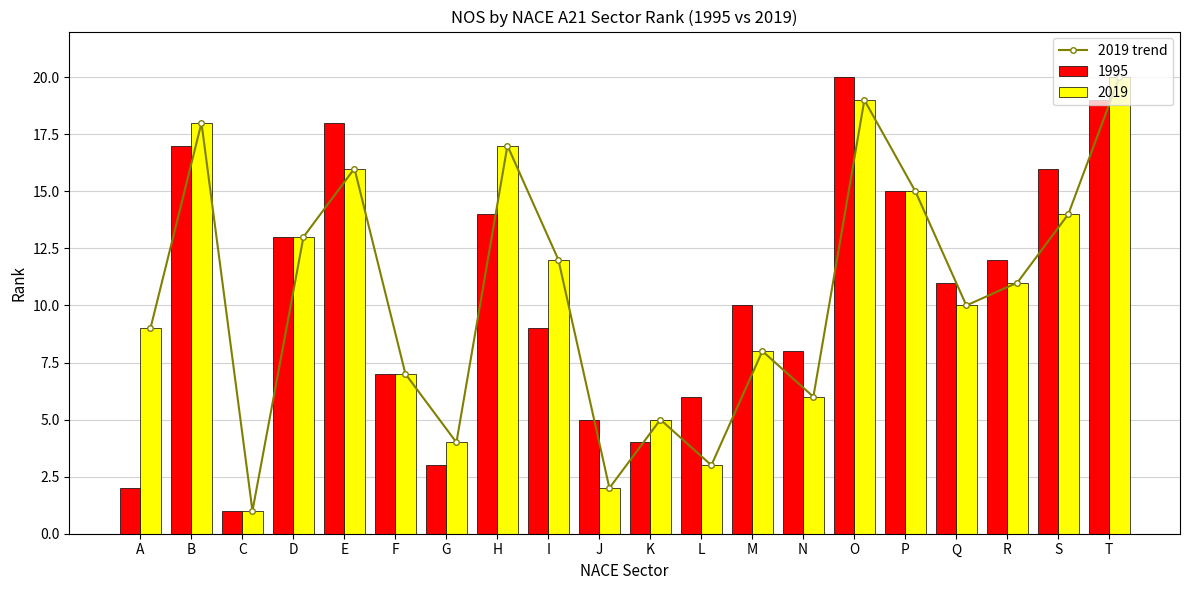

What is the difference between the values at F and A?

2